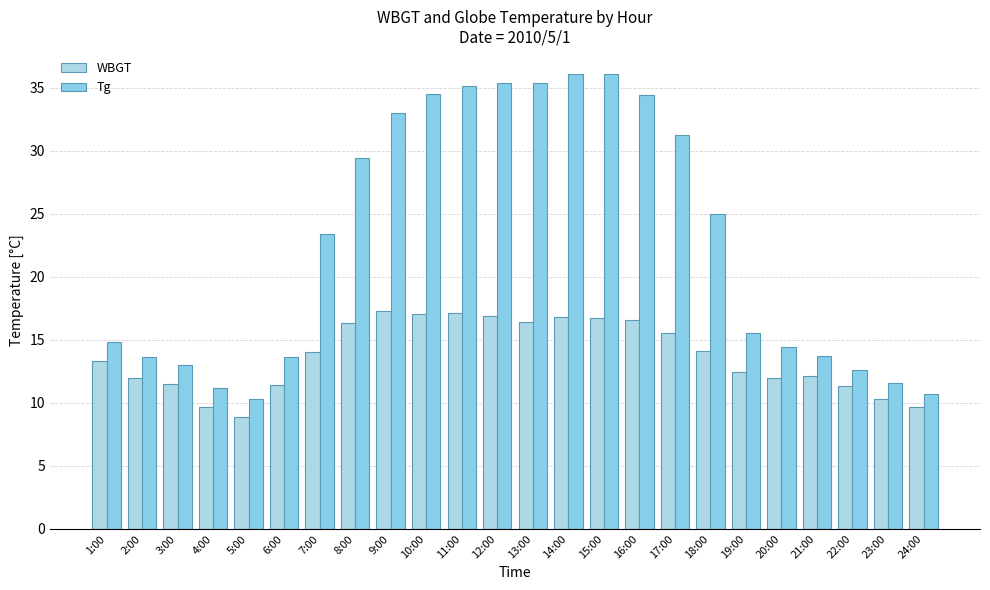

What is the label of the 10th bar from the right?

15:00